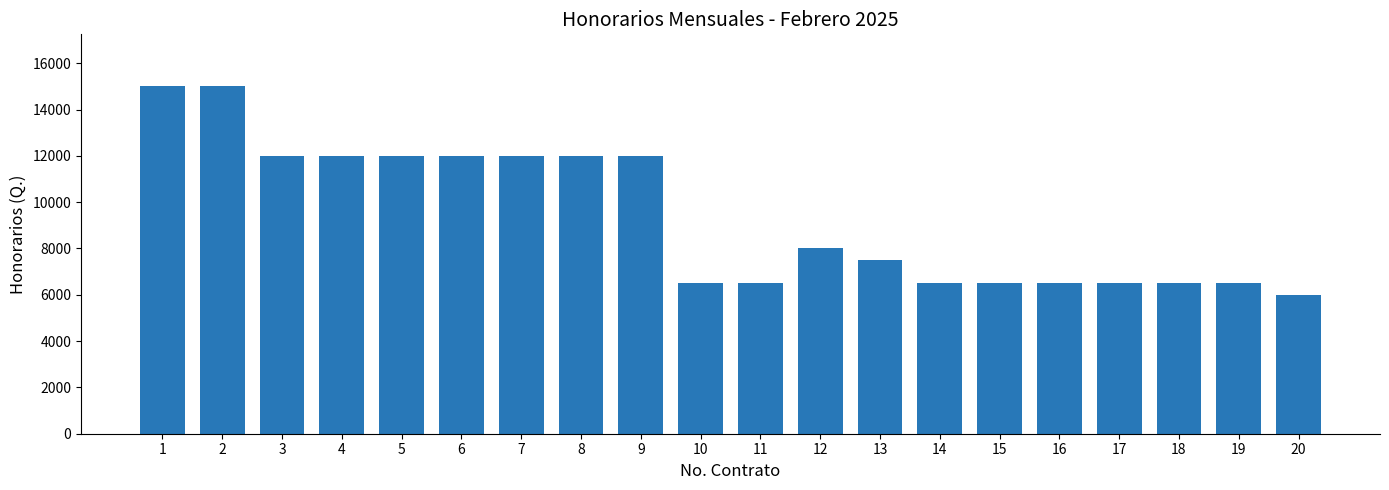

What is the smallest value displayed?

6000